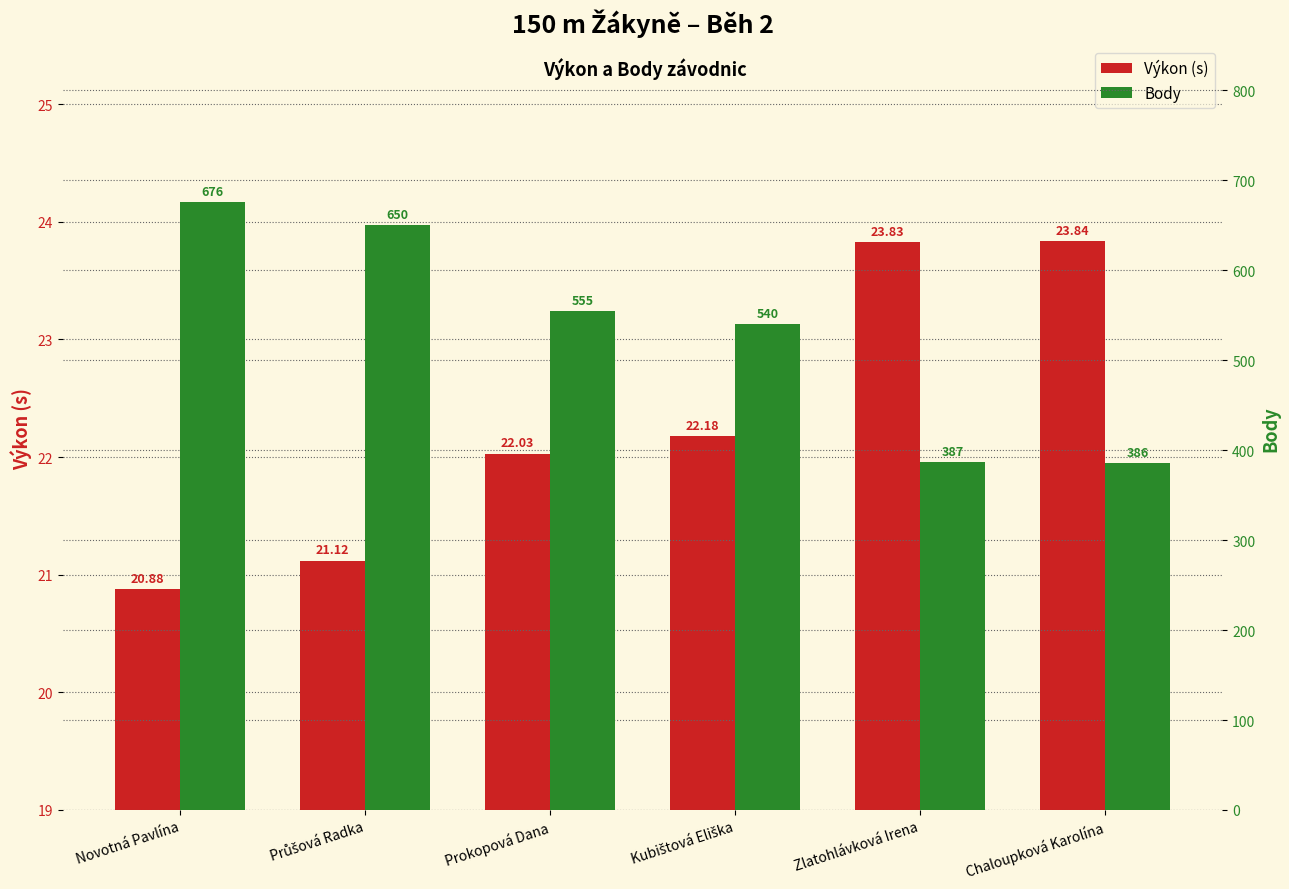

At which category is the sum across all series the highest?

Novotná Pavlína